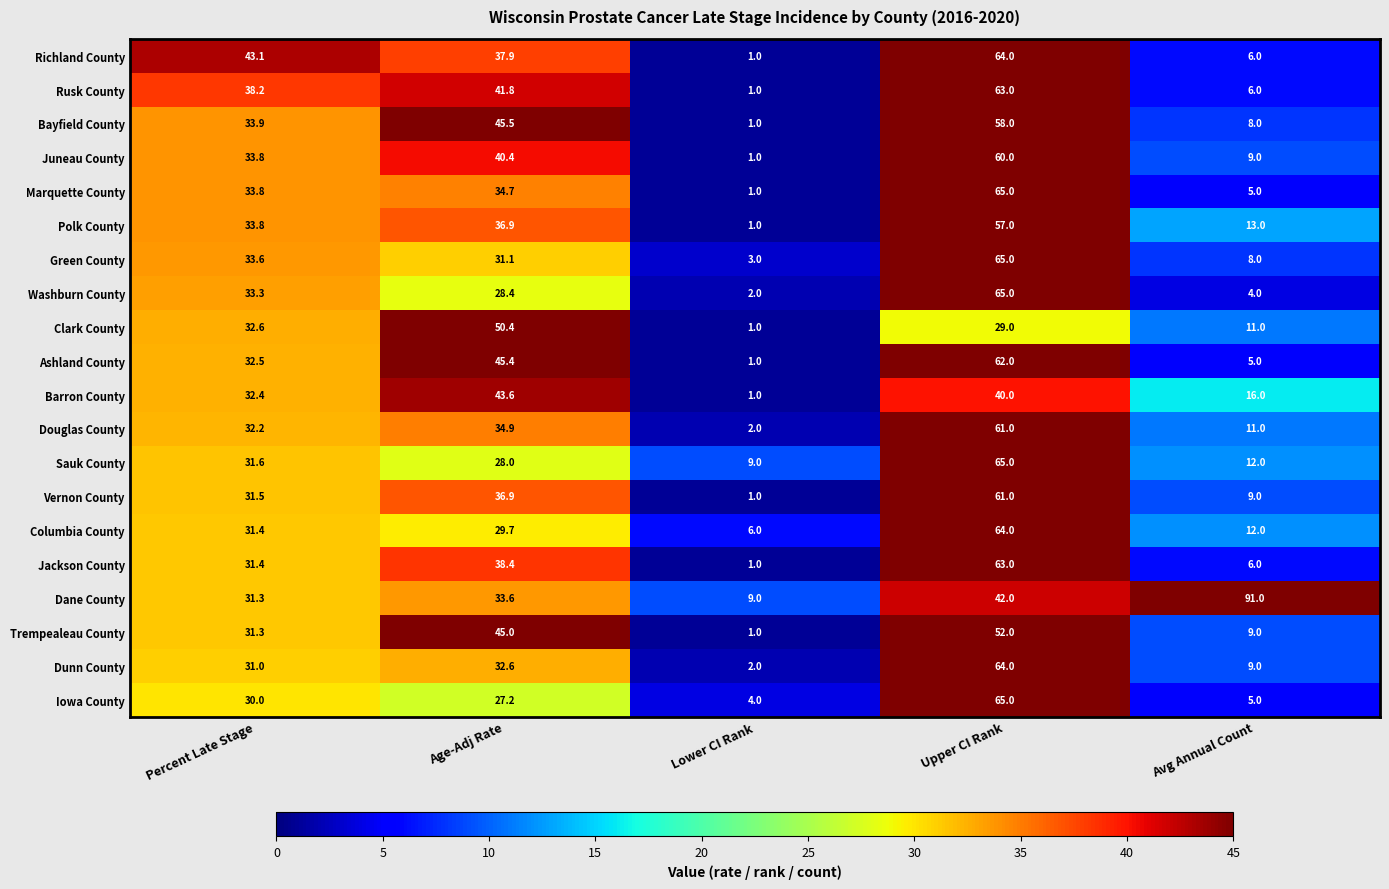

What is the average value of the Dunn County series?

27.7